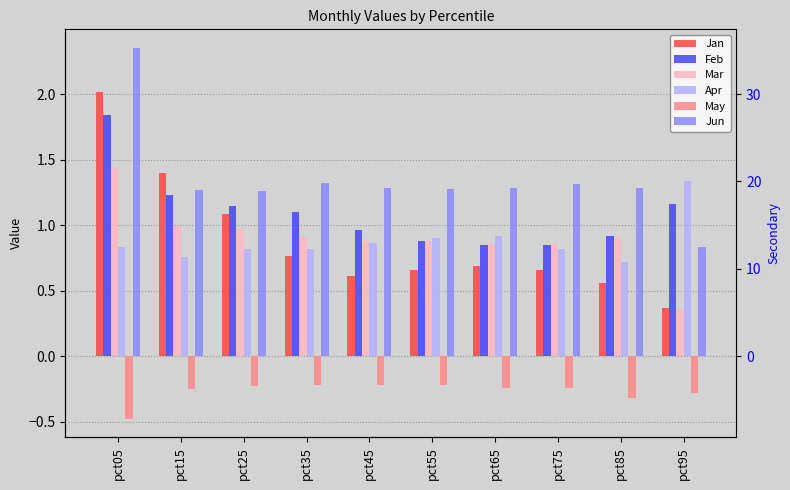

Which has a higher value, pct05 or pct65?

pct05